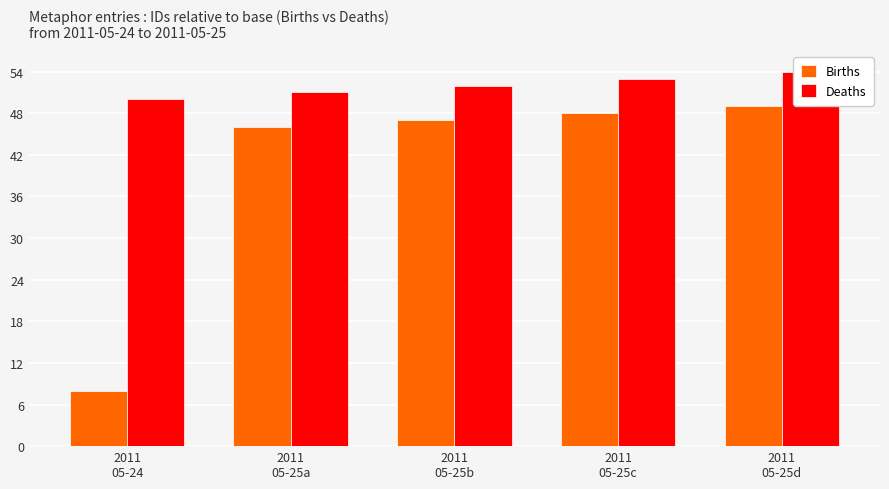

Which label corresponds to the largest value in the chart?

2011
05-25d